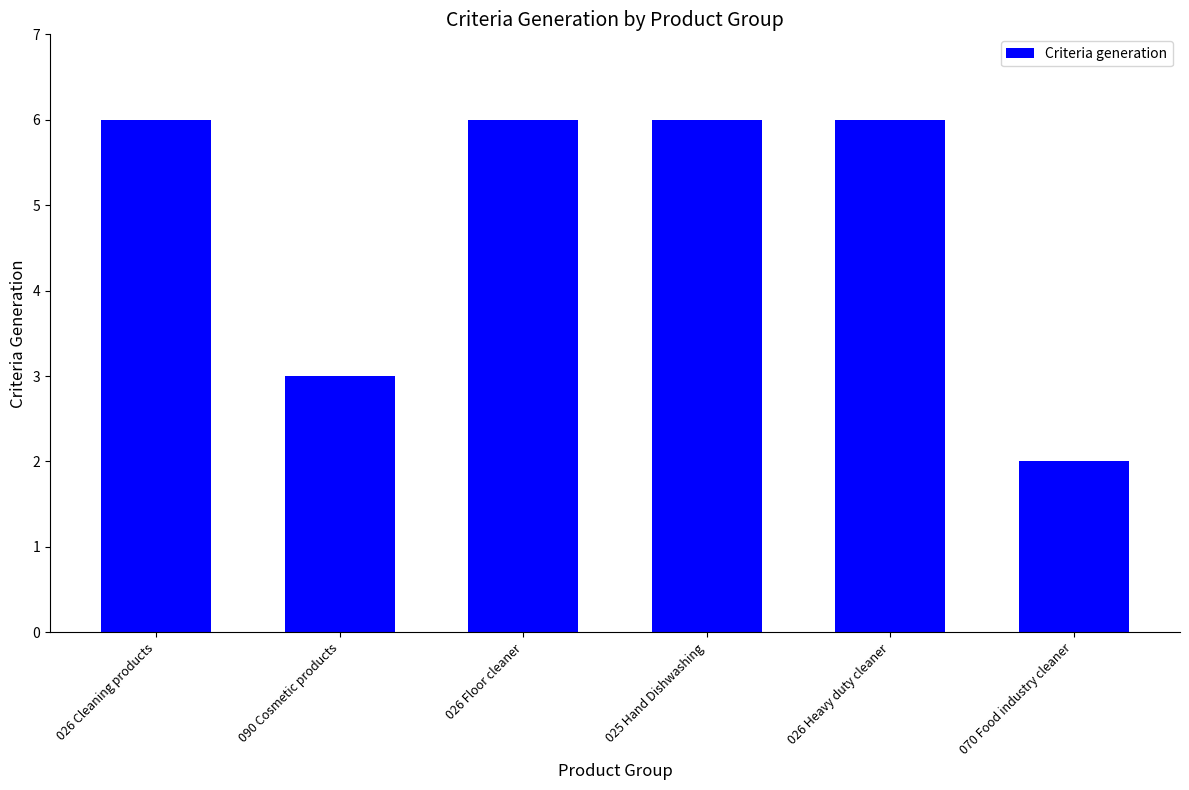

How many bars are there in total?

6